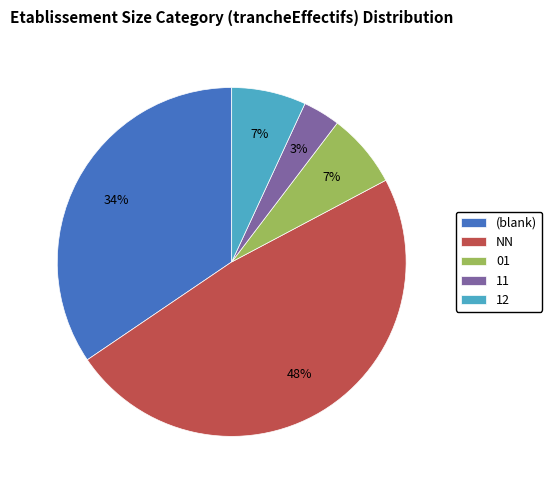

Which category has the smallest portion of the pie?

11